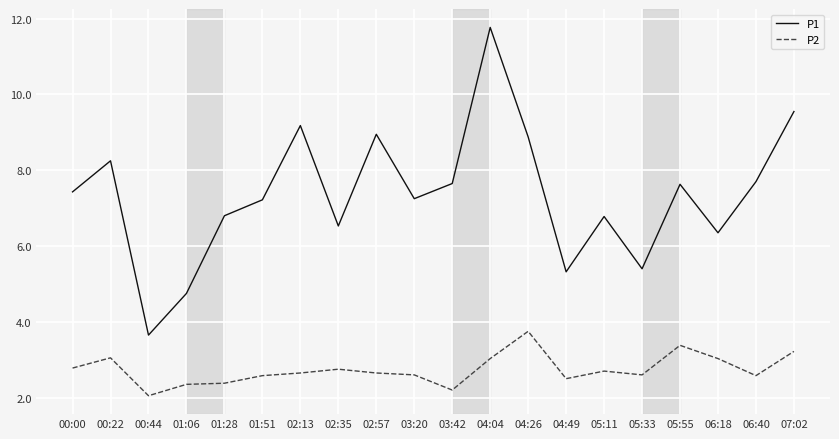

What are all the series names shown in the legend?

P1, P2